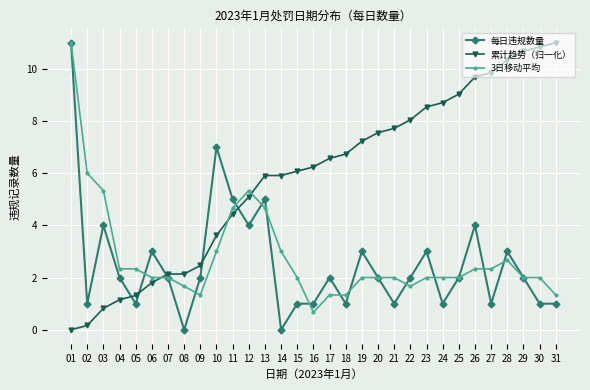

What is the difference between the second highest and minimum values in the 每日违规数量 series?

7.0